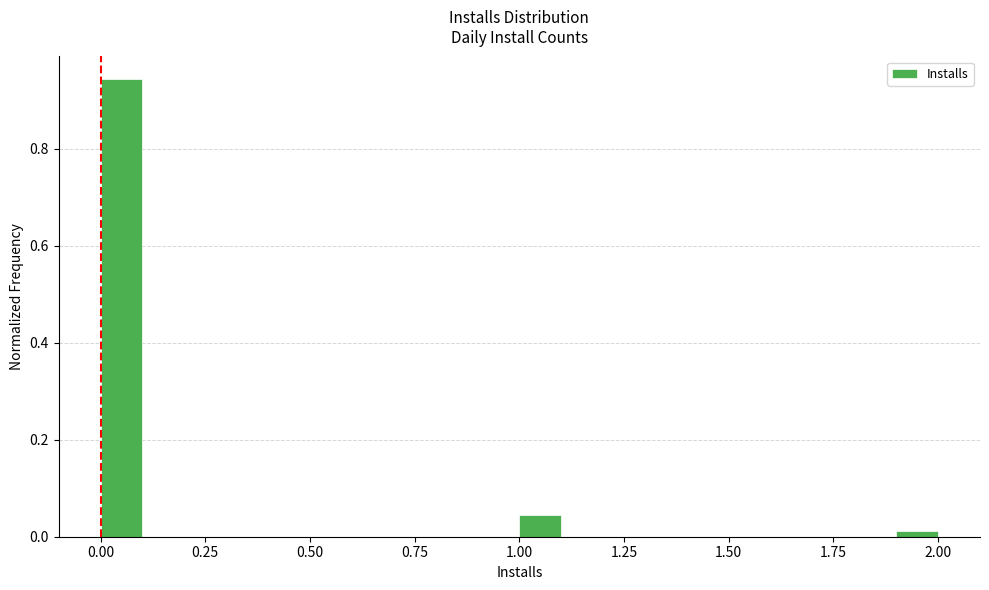

Around what value on the x-axis is the tallest bar? Give the approximate position of its centre, as read against the axis.

0.05